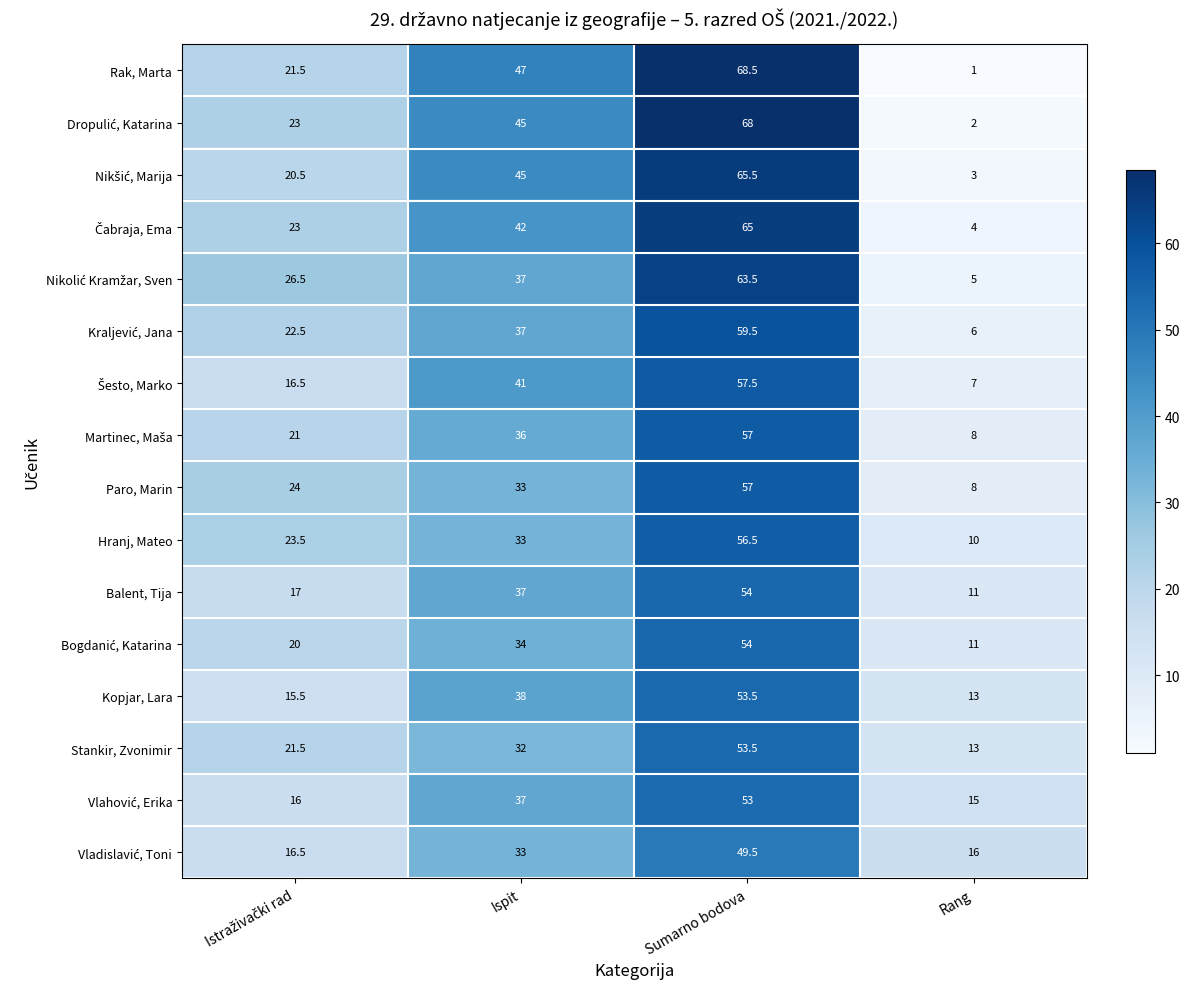

How many series are shown in this chart?

16